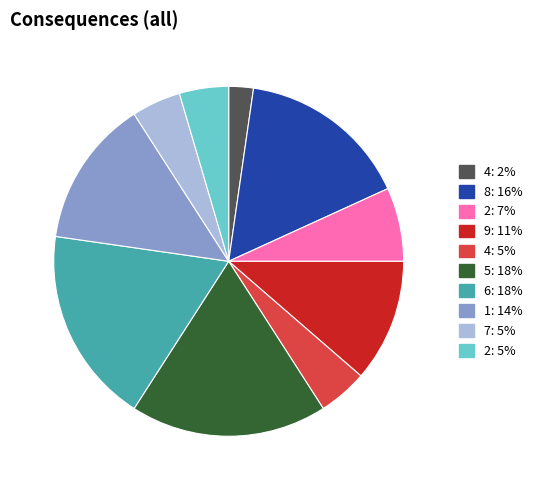

Is the sum of 2: 5% and 2: 7% greater than half?

No